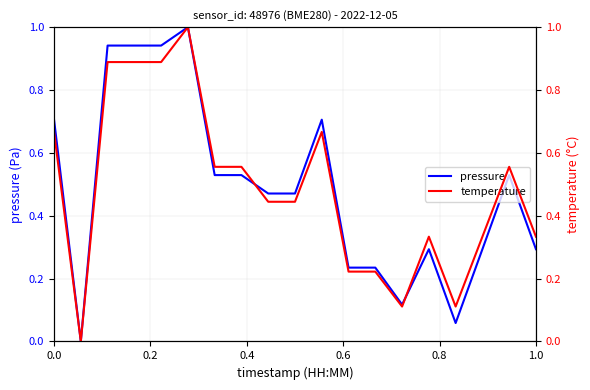

True or false: pressure has a value of 0.2 at 0.8.

False